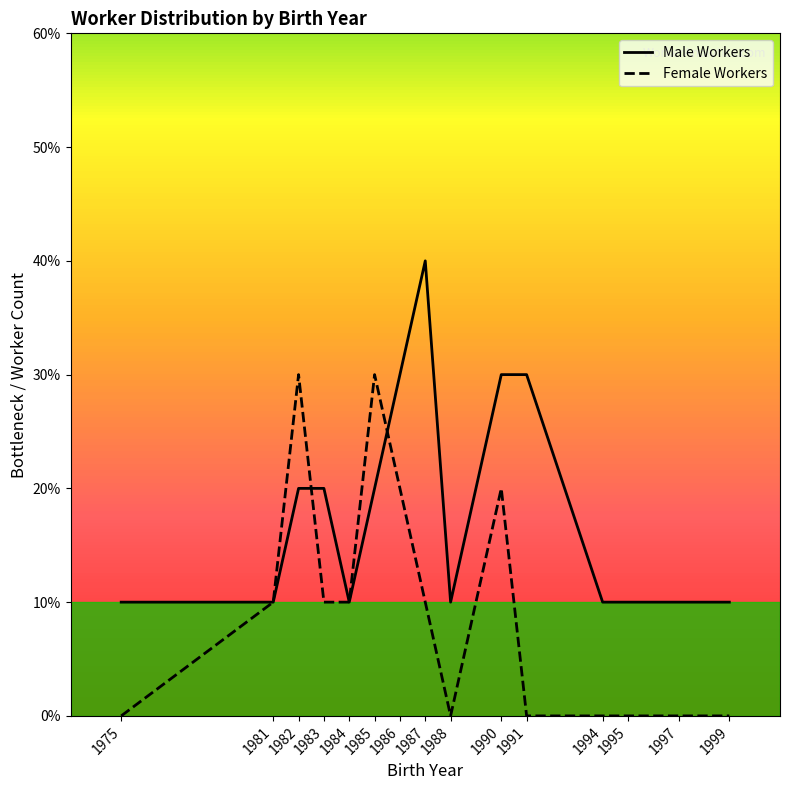

After their last crossing, which series has the higher values: Male Workers or Female Workers?

Male Workers